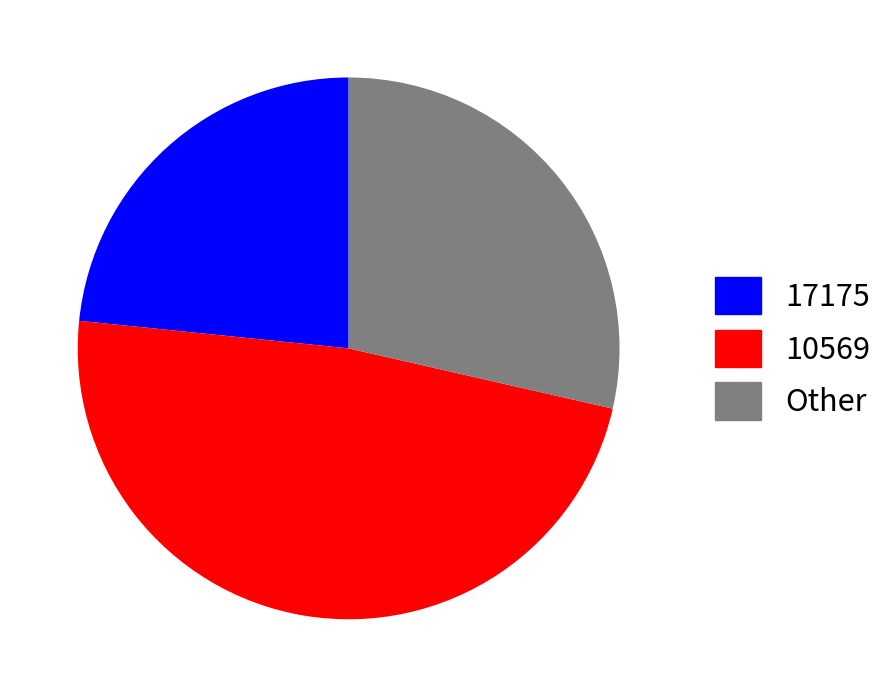

Is 17175 the majority of the pie?

No